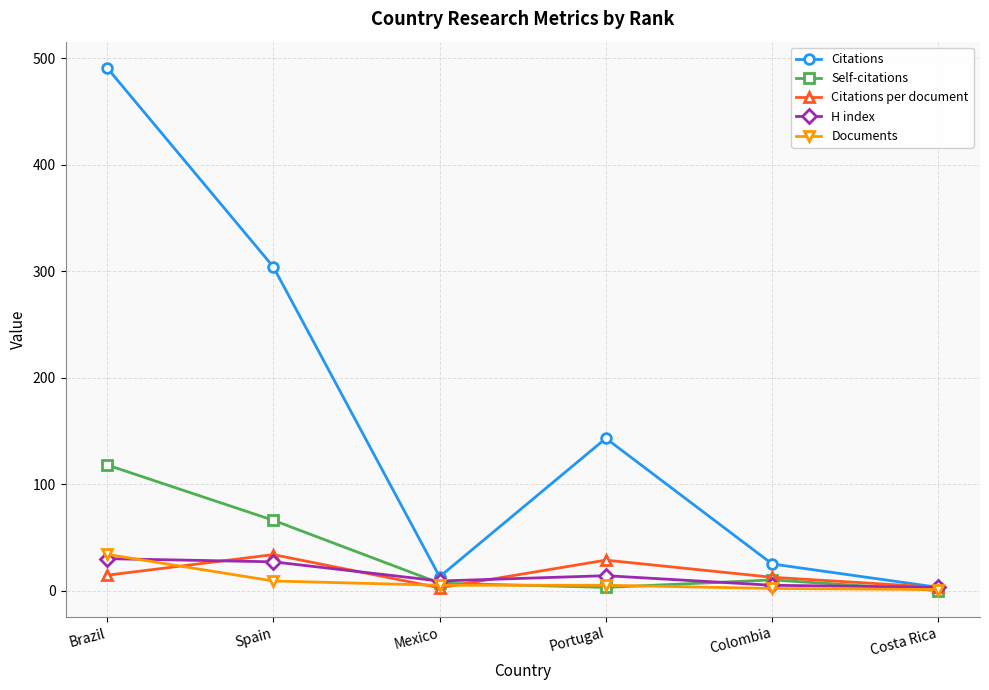

Between Portugal and Costa Rica, which series saw the biggest shift?

Citations